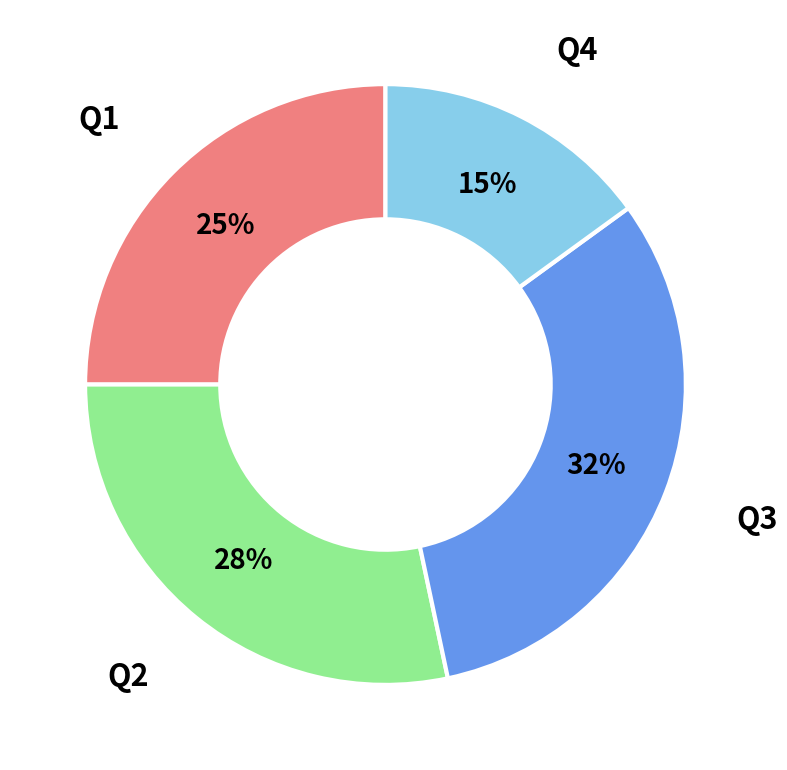

Between Q2 and Q3, which is larger?

Q3